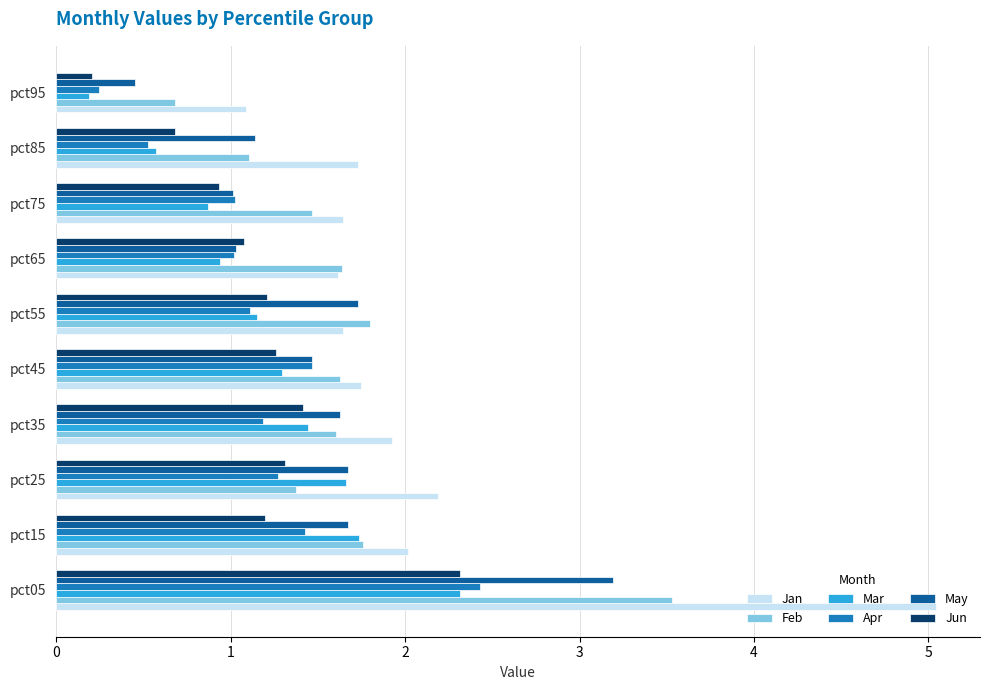

The May series shows 1.5 at pct45. True or false?

True